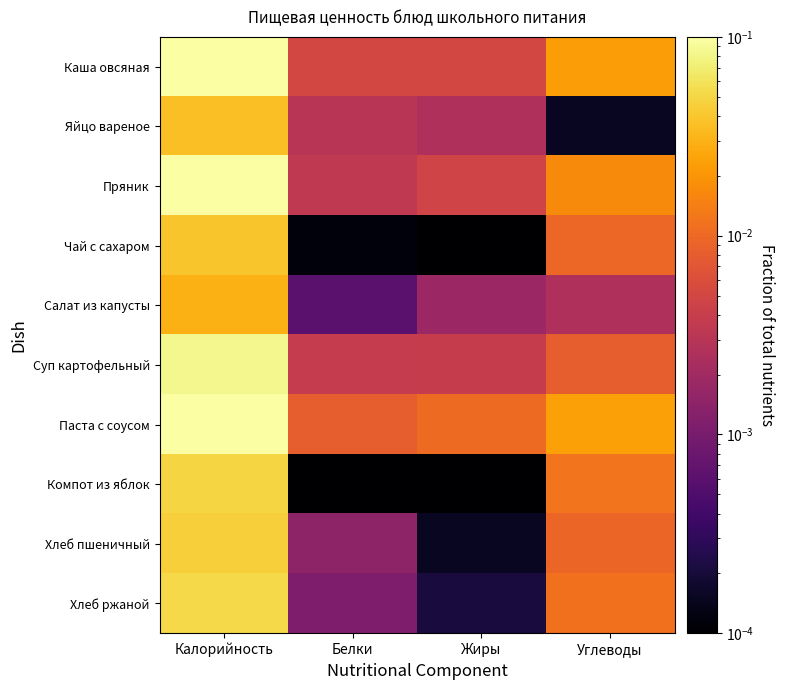

Reading right to left, extract all data points from this chart.

Каша овсяная: Углеводы=0.0	Жиры=0.0	Белки=0.0	Калорийность=0.2
Яйцо вареное: Углеводы=0.0	Жиры=0.0	Белки=0.0	Калорийность=0.0
Пряник: Углеводы=0.0	Жиры=0.0	Белки=0.0	Калорийность=0.1
Чай с сахаром: Углеводы=0.0	Жиры=0.0	Белки=0.0	Калорийность=0.0
Салат из капусты: Углеводы=0.0	Жиры=0.0	Белки=0.0	Калорийность=0.0
Суп картофельный: Углеводы=0.0	Жиры=0.0	Белки=0.0	Калорийность=0.1
Паста с соусом: Углеводы=0.0	Жиры=0.0	Белки=0.0	Калорийность=0.2
Компот из яблок: Углеводы=0.0	Жиры=0.0	Белки=0.0	Калорийность=0.0
Хлеб пшеничный: Углеводы=0.0	Жиры=0.0	Белки=0.0	Калорийность=0.0
Хлеб ржаной: Углеводы=0.0	Жиры=0.0	Белки=0.0	Калорийность=0.1